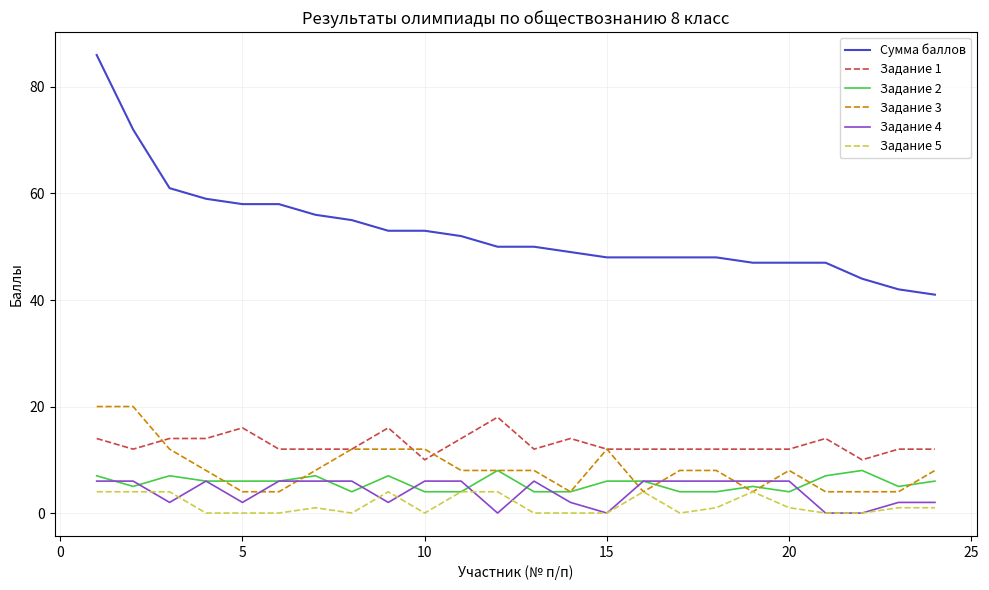

Which series has the widest spread of values?

Сумма баллов